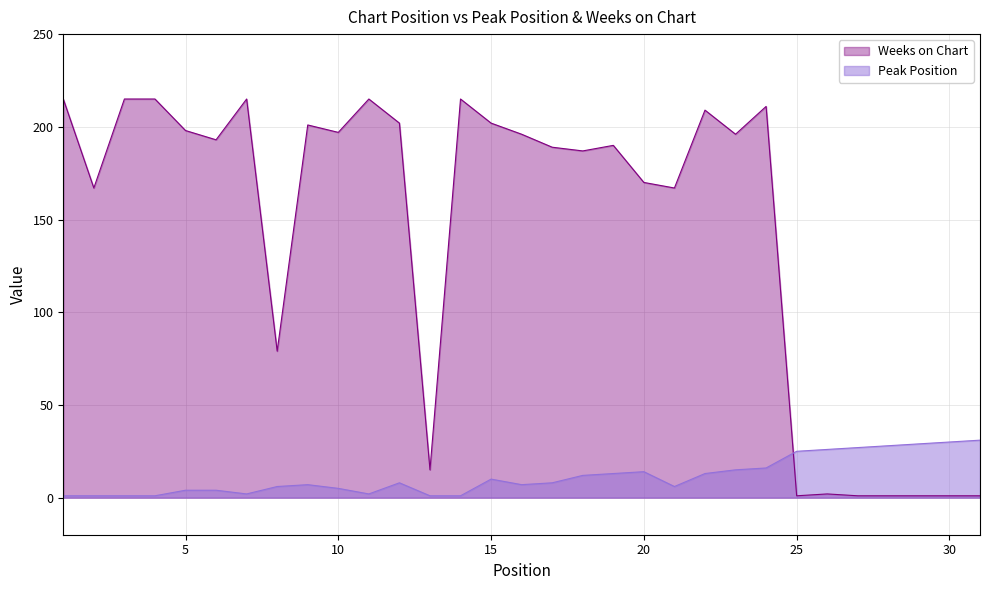

What is the difference between the maximum and second lowest values in the Peak Position series?

30